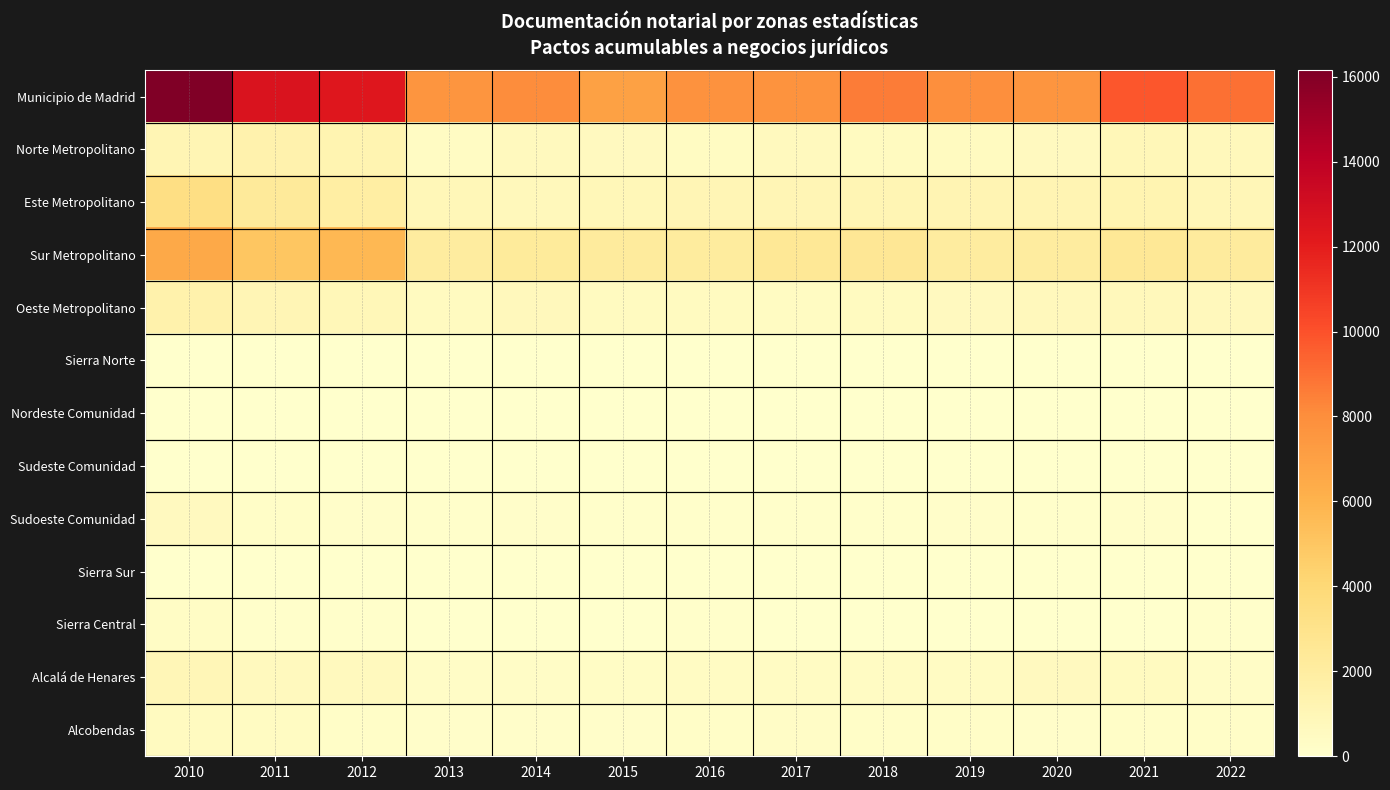

Reading left to right, list all the values displayed in this chart.

Municipio de Madrid: 2010=16152	2011=12573	2012=12342	2013=7610	2014=8074	2015=6947	2016=7767	2017=7736	2018=8612	2019=7927	2020=7624	2021=9793	2022=8986
Norte Metropolitano: 2010=1126	2011=1430	2012=1235	2013=409	2014=647	2015=620	2016=449	2017=668	2018=546	2019=532	2020=595	2021=939	2022=779
Este Metropolitano: 2010=3361	2011=2290	2012=1862	2013=935	2014=803	2015=937	2016=1056	2017=1060	2018=1077	2019=1166	2020=1161	2021=1209	2022=963
Sur Metropolitano: 2010=6516	2011=5046	2012=5741	2013=2080	2014=2237	2015=2163	2016=2143	2017=2504	2018=2538	2019=2038	2020=2052	2021=2512	2022=2204
Oeste Metropolitano: 2010=1498	2011=1048	2012=902	2013=536	2014=699	2015=552	2016=541	2017=491	2018=531	2019=575	2020=716	2021=779	2022=734
Sierra Norte: 2010=33	2011=9	2012=9	2013=18	2014=16	2015=6	2016=2	2017=6	2018=3	2019=0	2020=1	2021=0	2022=0
Nordeste Comunidad: 2010=38	2011=32	2012=40	2013=40	2014=13	2015=15	2016=29	2017=18	2018=27	2019=18	2020=26	2021=34	2022=27
Sudeste Comunidad: 2010=37	2011=11	2012=19	2013=17	2014=17	2015=21	2016=18	2017=19	2018=14	2019=13	2020=15	2021=23	2022=23
Sudoeste Comunidad: 2010=605	2011=209	2012=183	2013=104	2014=151	2015=87	2016=116	2017=67	2018=90	2019=154	2020=108	2021=162	2022=59
Sierra Sur: 2010=48	2011=60	2012=37	2013=19	2014=14	2015=19	2016=17	2017=16	2018=23	2019=17	2020=12	2021=17	2022=13
Sierra Central: 2010=325	2011=66	2012=81	2013=43	2014=35	2015=38	2016=69	2017=60	2018=56	2019=42	2020=46	2021=45	2022=96
Alcalá de Henares: 2010=1006	2011=670	2012=644	2013=298	2014=292	2015=371	2016=402	2017=404	2018=391	2019=429	2020=601	2021=518	2022=303
Alcobendas: 2010=543	2011=470	2012=240	2013=132	2014=180	2015=174	2016=194	2017=266	2018=194	2019=210	2020=177	2021=239	2022=203